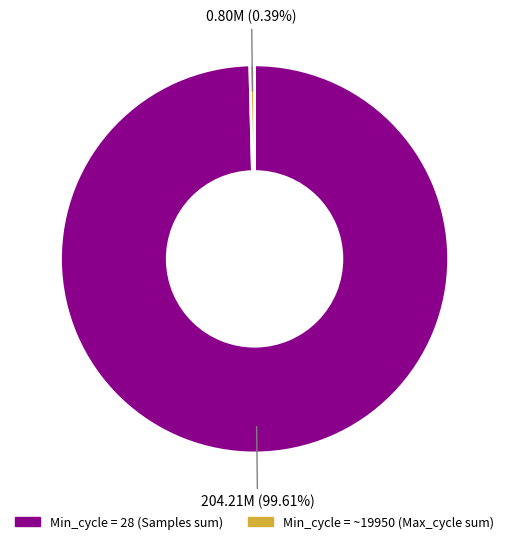

Is there any slice that represents more than half of the pie?

Yes